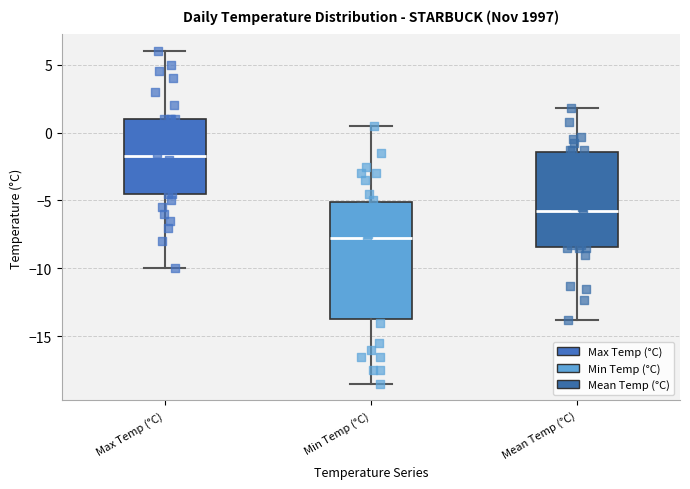

Comparing the boxes themselves (not the whiskers), which one is the tallest?

Min Temp (°C)